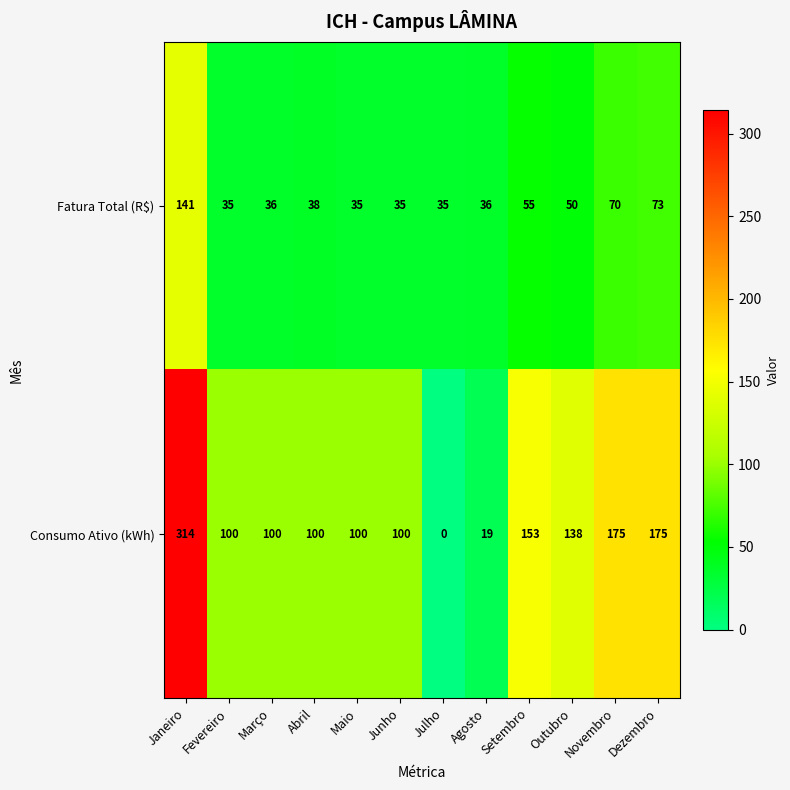

True or false: Fatura Total (R$) has a value of 35 at Junho.

True